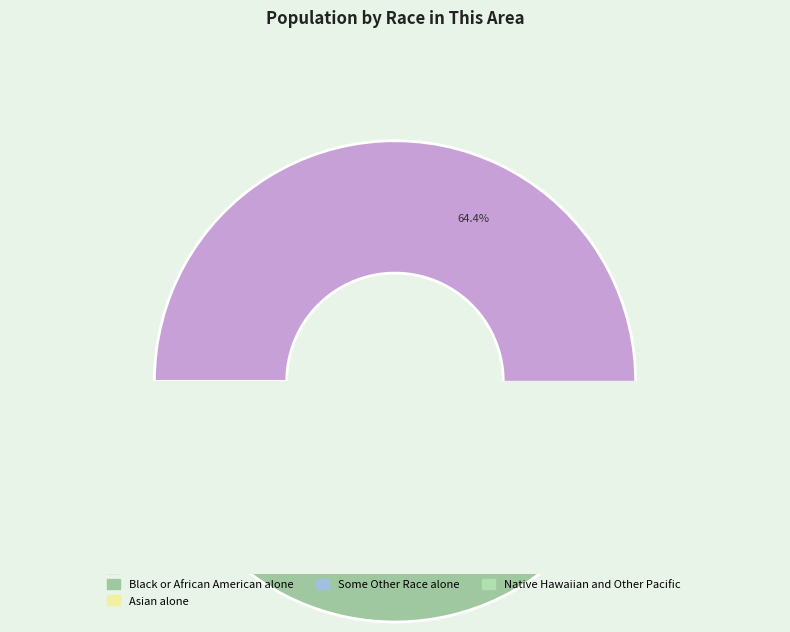

What percentage do White alone and Asian alone together represent?

67.1%